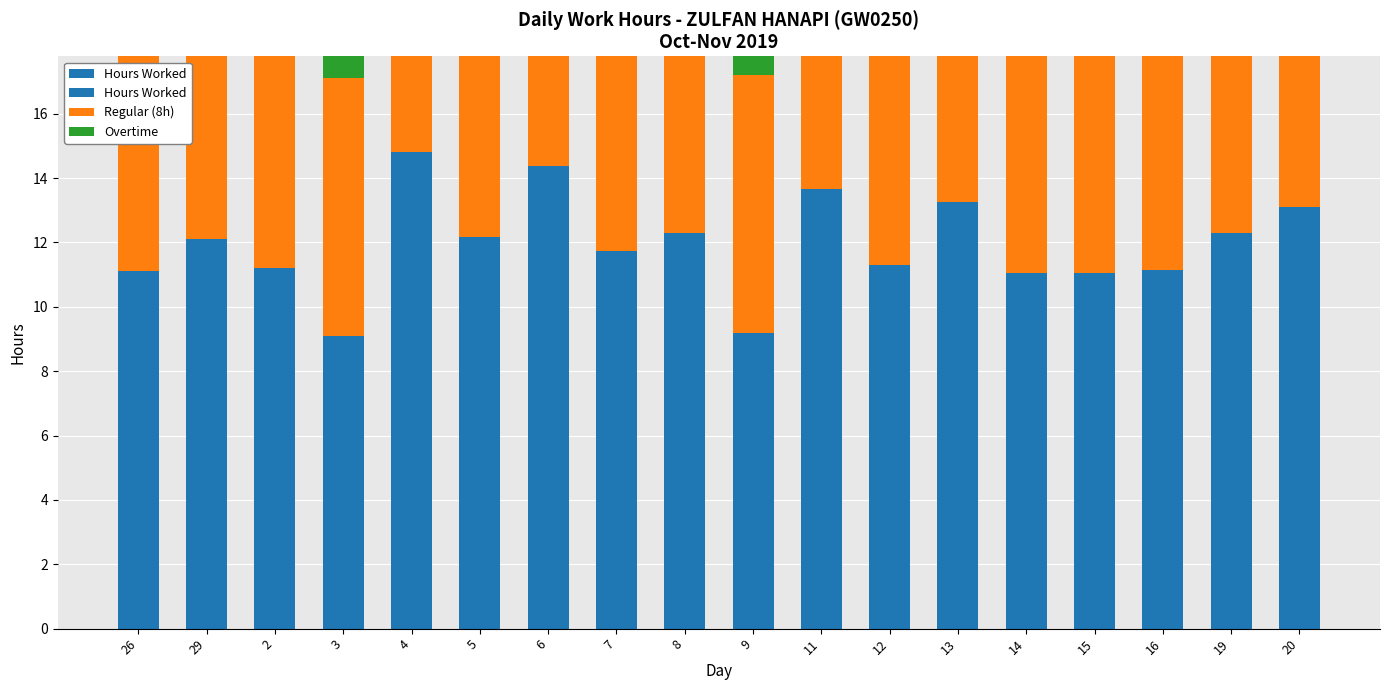

What is the average value of the Regular (8h) series?

8.0